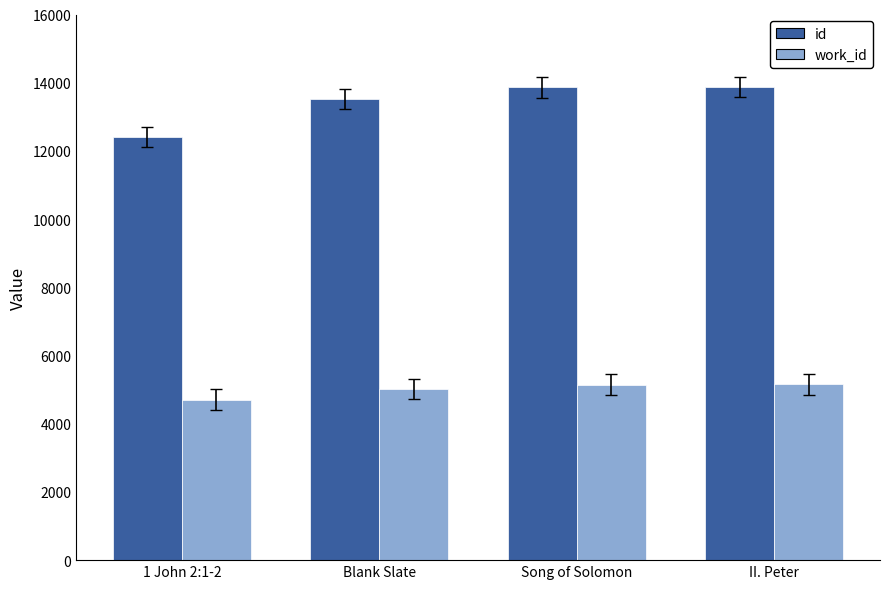

What is the difference between the maximum and minimum values in the work_id series?

450